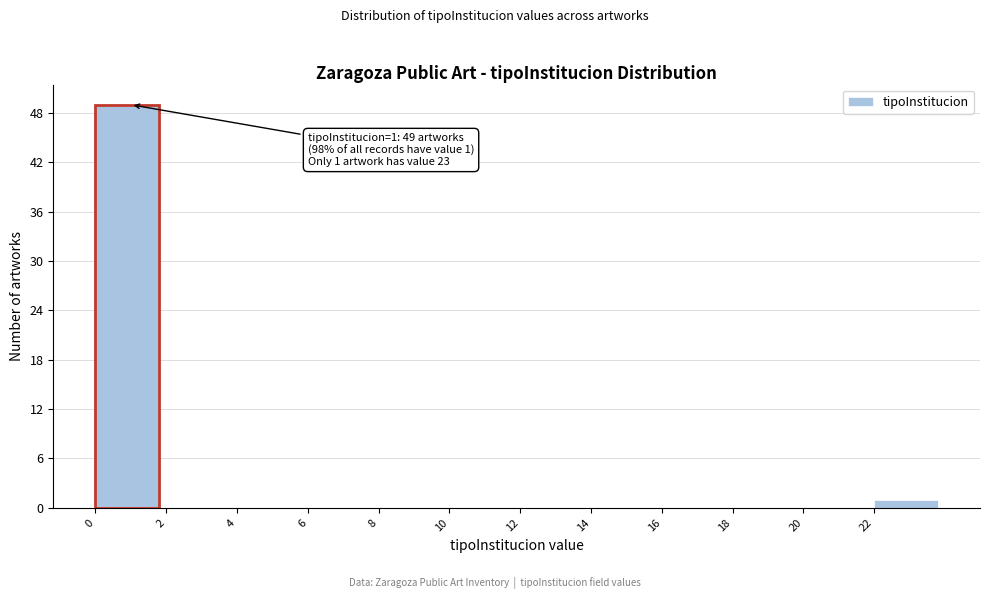

Over which range of the x-axis is the bar tallest?

0 to 2